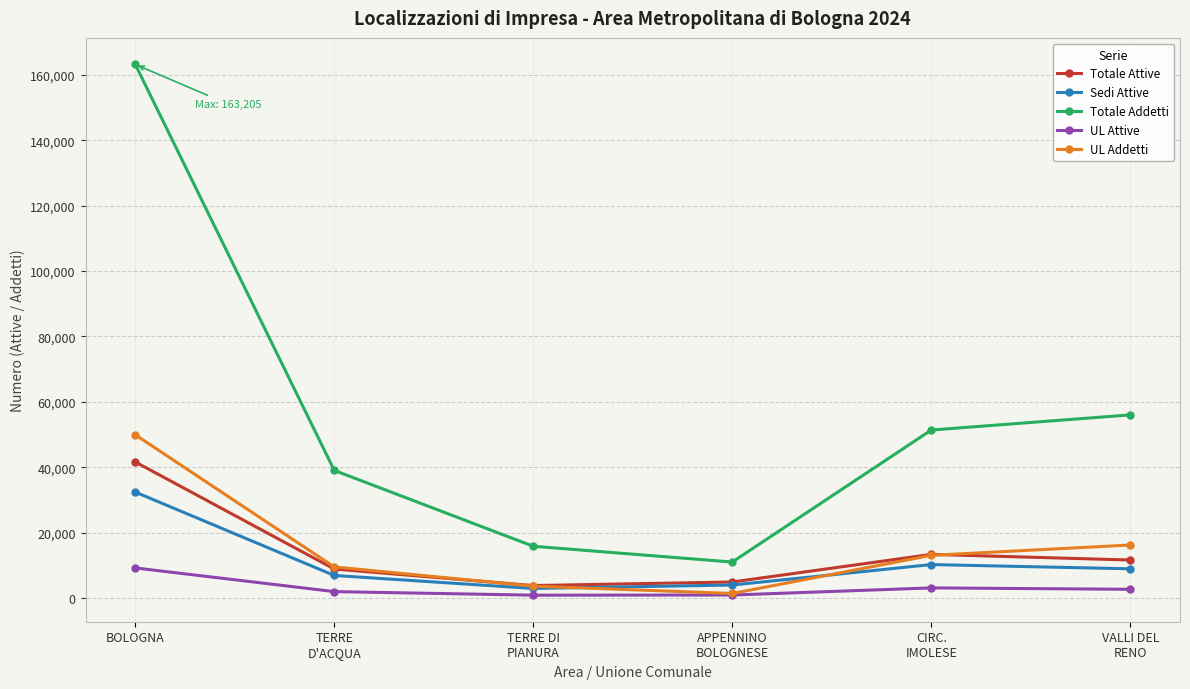

Rank the categories by UL Addetti value from highest to lowest.

BOLOGNA, VALLI DEL
RENO, CIRC.
IMOLESE, TERRE
D'ACQUA, TERRE DI
PIANURA, APPENNINO
BOLOGNESE